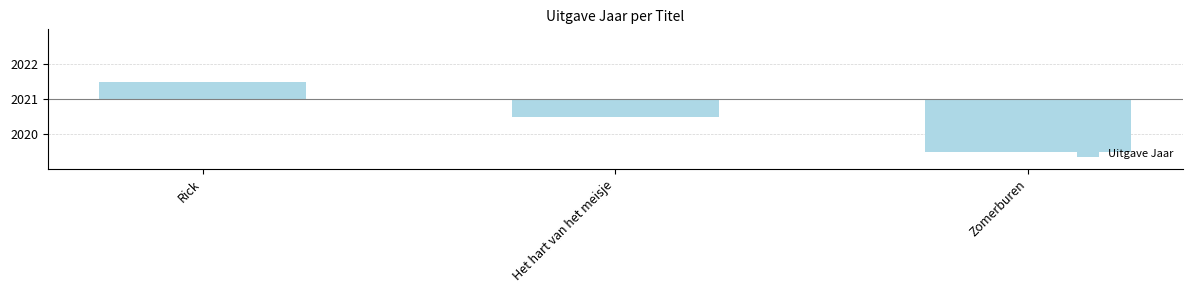

What is the greatest value displayed?

0.5